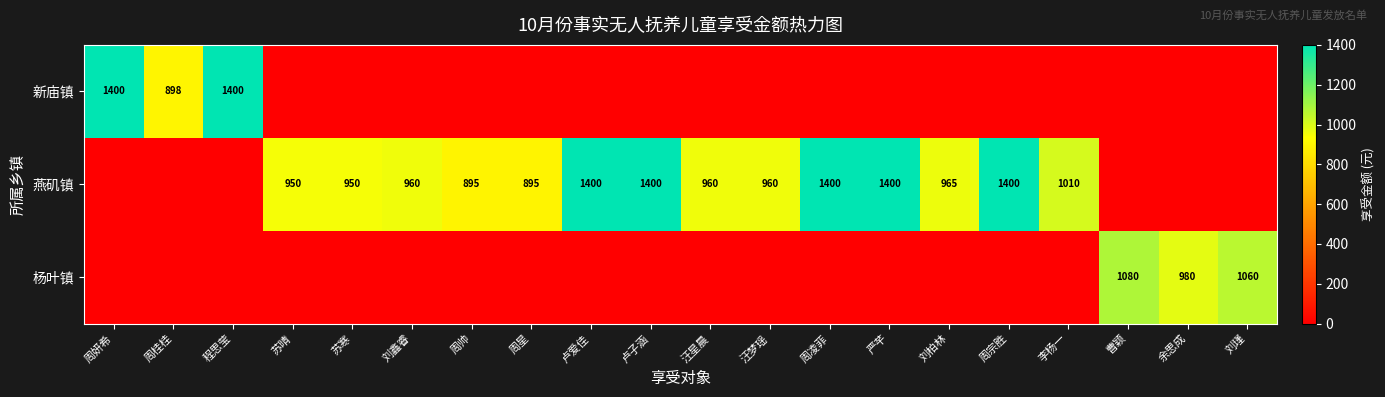

The value of 燕矶镇 at 苏寒 is 950. True or false?

True